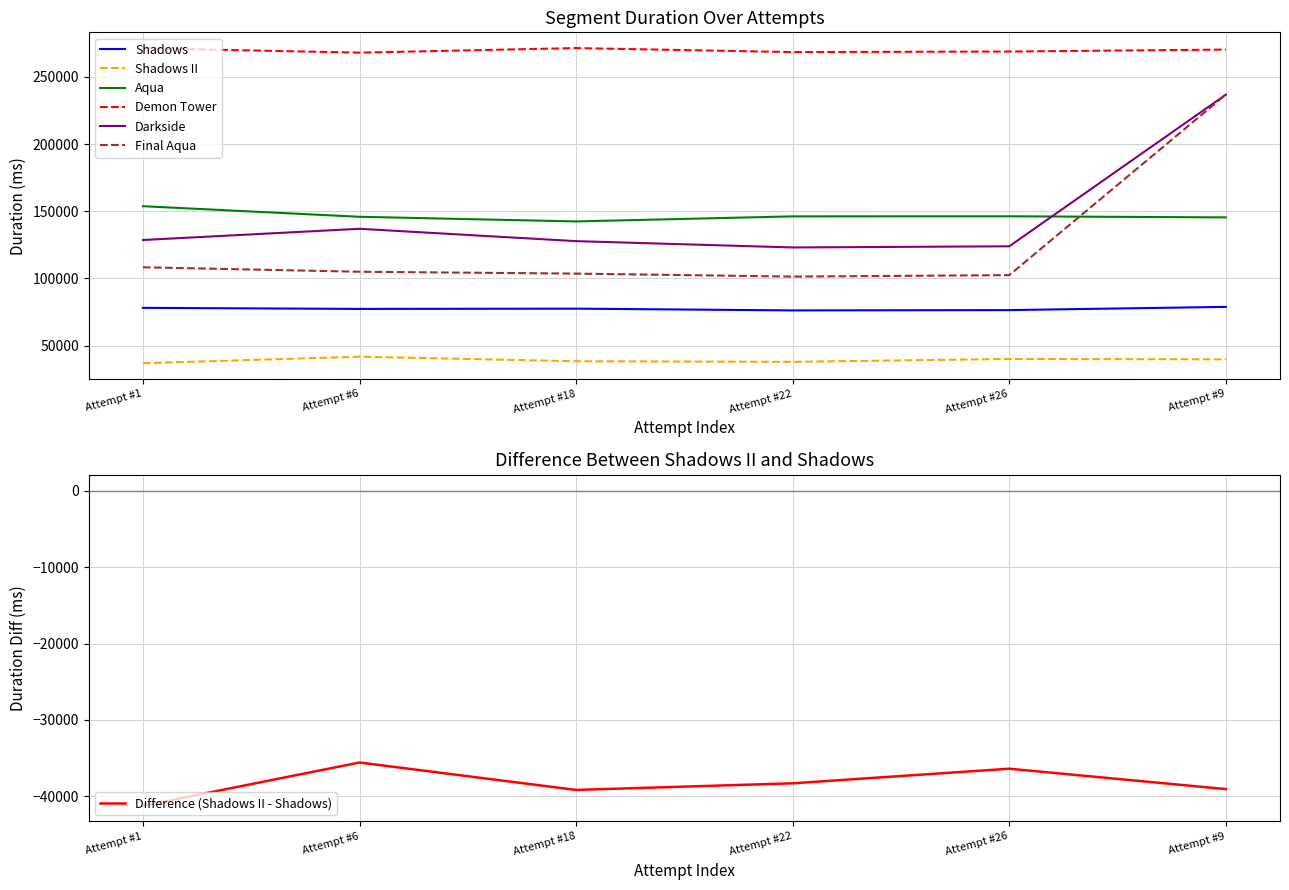

True or false: Aqua and Shadows II cross at least once.

False